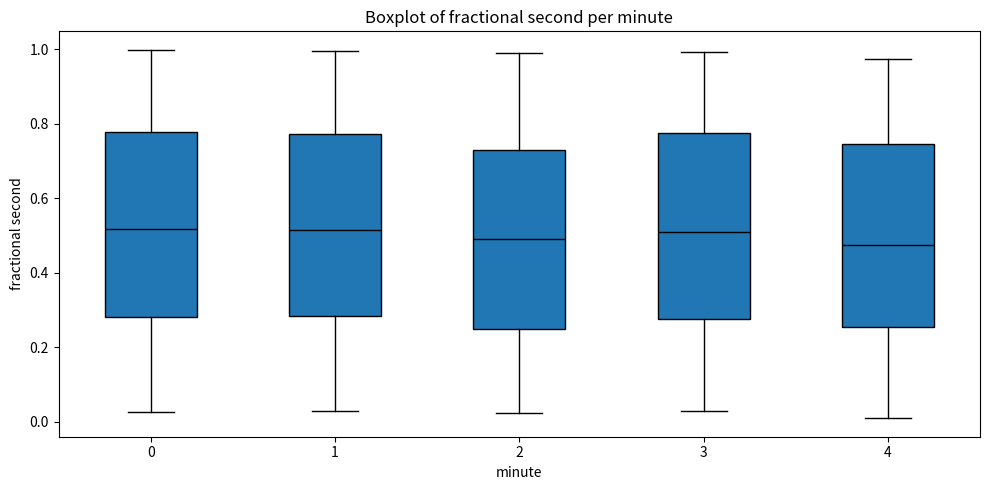

Where does the lower whisker of the box at x = 1 end on the y-axis? The values are not printed on the chart, so give them approximately, as read against the axis.

0.02